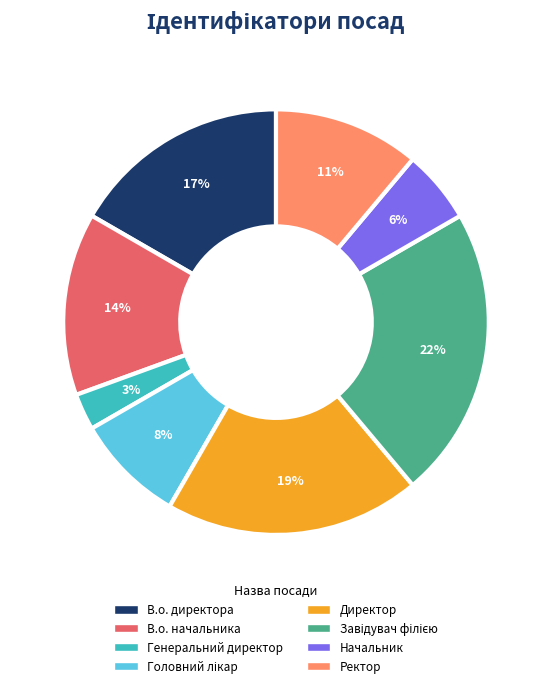

Is there a majority slice in this chart?

No